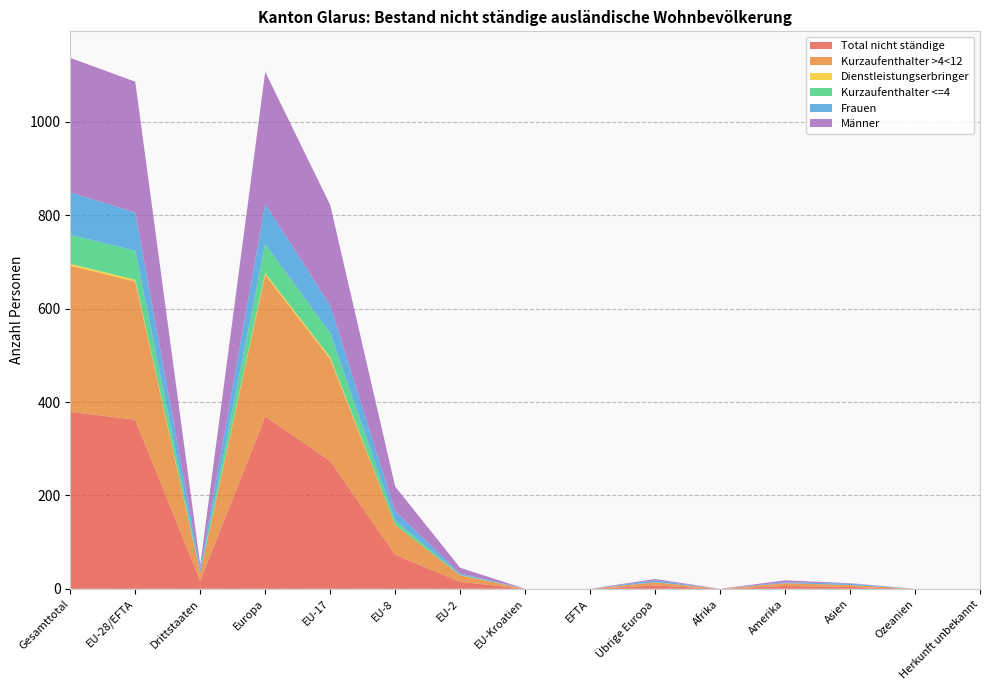

Reading left to right, transcribe all the data shown in this chart.

Total nicht ständige: Gesamttotal=379	EU-28/EFTA=362	Drittstaaten=17	Europa=369	EU-17=274	EU-8=73	EU-2=15	EU-Kroatien=0	EFTA=0	Übrige Europa=7	Afrika=0	Amerika=6	Asien=4	Ozeanien=0	Herkunft unbekannt=0
Kurzaufenthalter >4<12: Gesamttotal=313	EU-28/EFTA=296	Drittstaaten=17	Europa=303	EU-17=218	EU-8=64	EU-2=14	EU-Kroatien=0	EFTA=0	Übrige Europa=7	Afrika=0	Amerika=6	Asien=4	Ozeanien=0	Herkunft unbekannt=0
Dienstleistungserbringer: Gesamttotal=4	EU-28/EFTA=4	Drittstaaten=0	Europa=4	EU-17=4	EU-8=0	EU-2=0	EU-Kroatien=0	EFTA=0	Übrige Europa=0	Afrika=0	Amerika=0	Asien=0	Ozeanien=0	Herkunft unbekannt=0
Kurzaufenthalter <=4: Gesamttotal=62	EU-28/EFTA=62	Drittstaaten=0	Europa=62	EU-17=52	EU-8=9	EU-2=1	EU-Kroatien=0	EFTA=0	Übrige Europa=0	Afrika=0	Amerika=0	Asien=0	Ozeanien=0	Herkunft unbekannt=0
Frauen: Gesamttotal=91	EU-28/EFTA=82	Drittstaaten=9	Europa=86	EU-17=59	EU-8=20	EU-2=3	EU-Kroatien=0	EFTA=0	Übrige Europa=4	Afrika=0	Amerika=2	Asien=3	Ozeanien=0	Herkunft unbekannt=0
Männer: Gesamttotal=288	EU-28/EFTA=280	Drittstaaten=8	Europa=283	EU-17=215	EU-8=53	EU-2=12	EU-Kroatien=0	EFTA=0	Übrige Europa=3	Afrika=0	Amerika=4	Asien=1	Ozeanien=0	Herkunft unbekannt=0